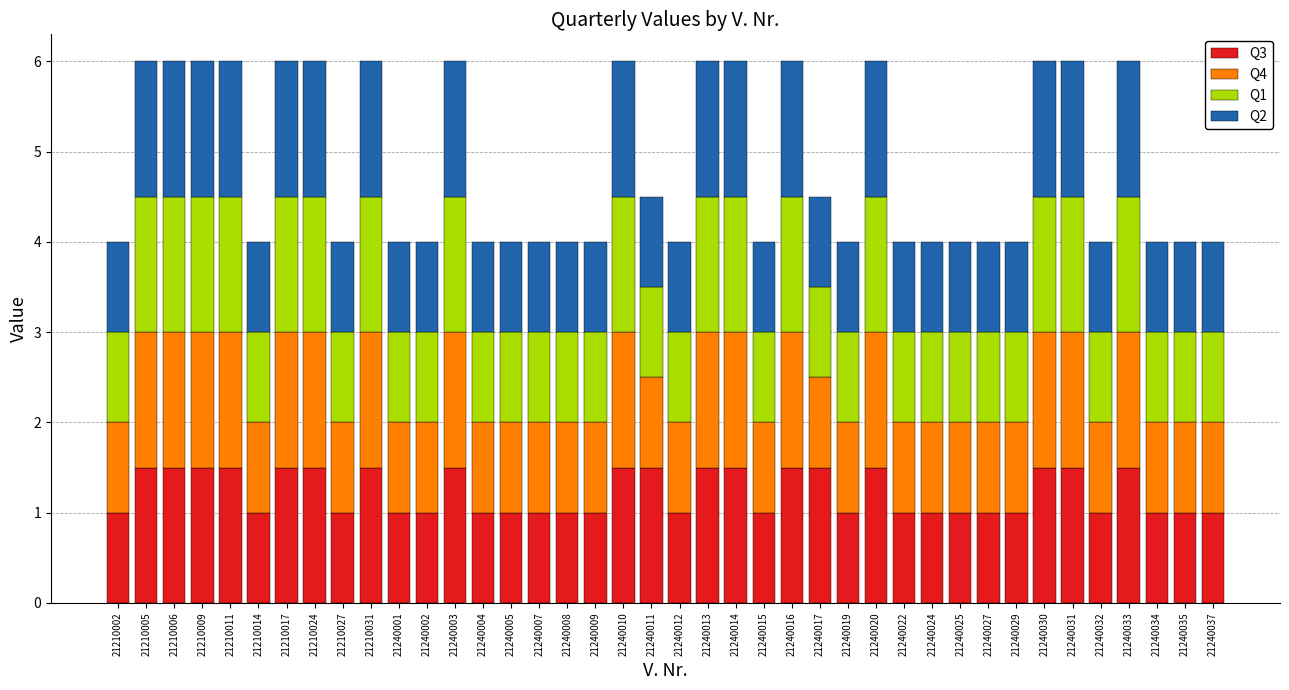

The value of Q3 at 21240020 is 1.5. True or false?

True